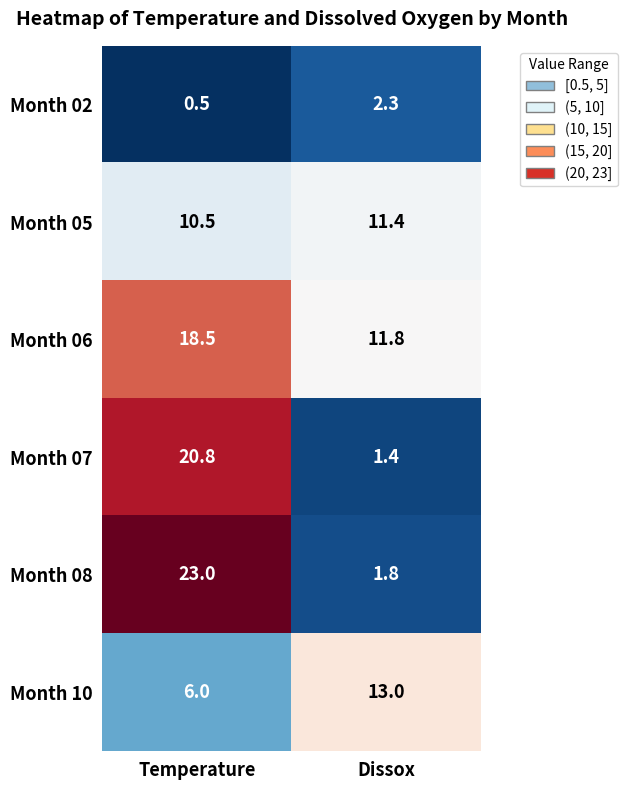

Which series has the largest range (max minus min)?

Month 08